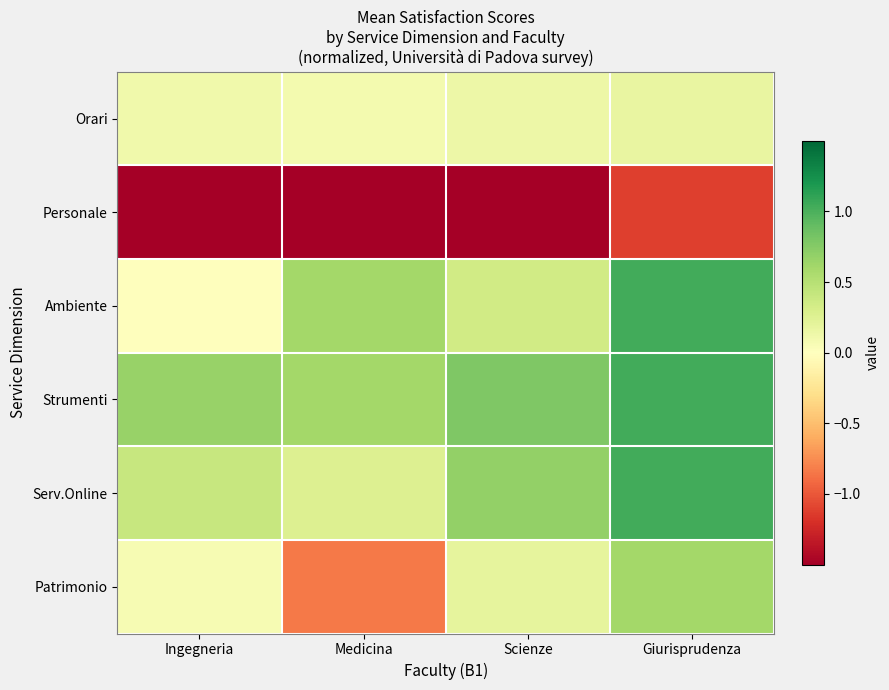

Which category has the highest value across all series?

Giurisprudenza